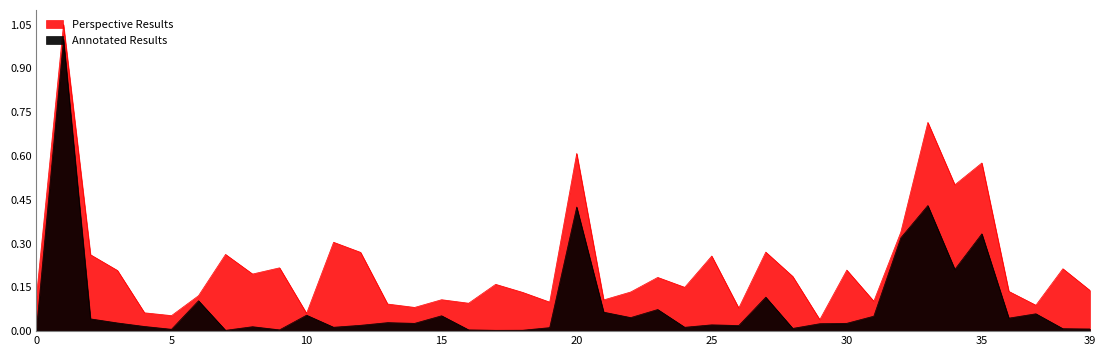

What is the label of the 25th point from the left?

27.07.2016